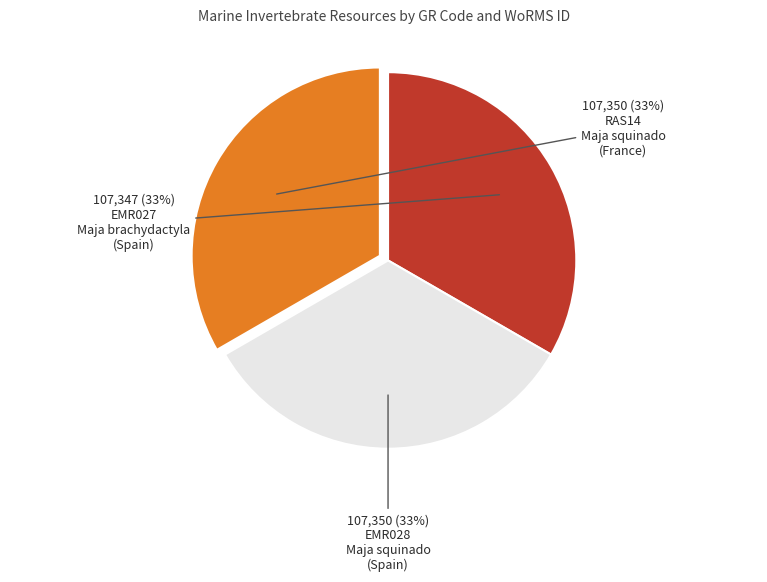

To the nearest percent, what is the average slice percentage?

33%